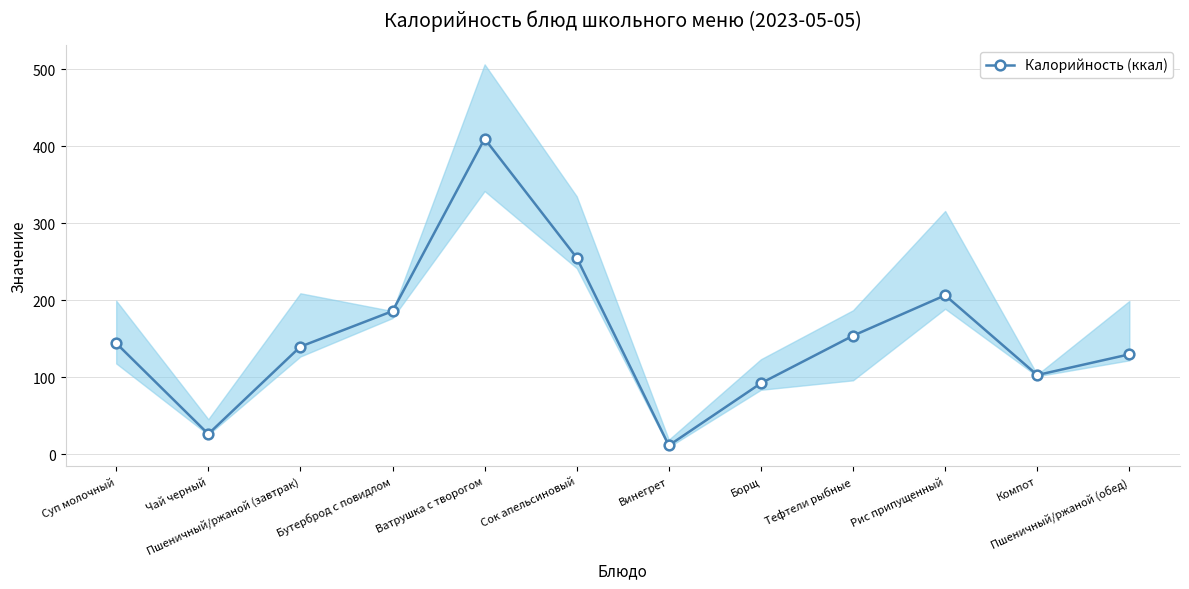

List the labels in order of value, smallest first.

Винегрет, Чай черный, Борщ, Компот, Пшеничный/ржаной (обед), Пшеничный/ржаной (завтрак), Суп молочный, Тефтели рыбные, Бутерброд с повидлом, Рис припущенный, Сок апельсиновый, Ватрушка с творогом